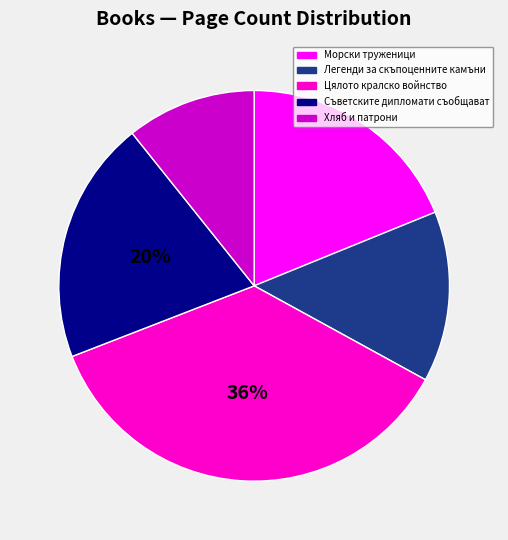

Which slice is the smallest?

Хляб и патрони